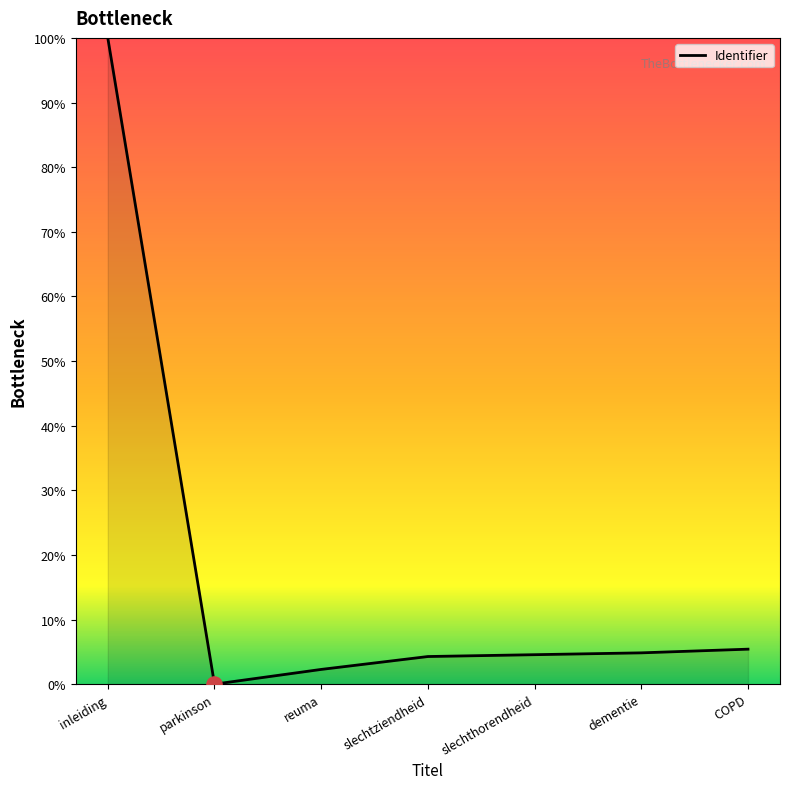

Which has a higher value, slechtziendheid or reuma?

slechtziendheid